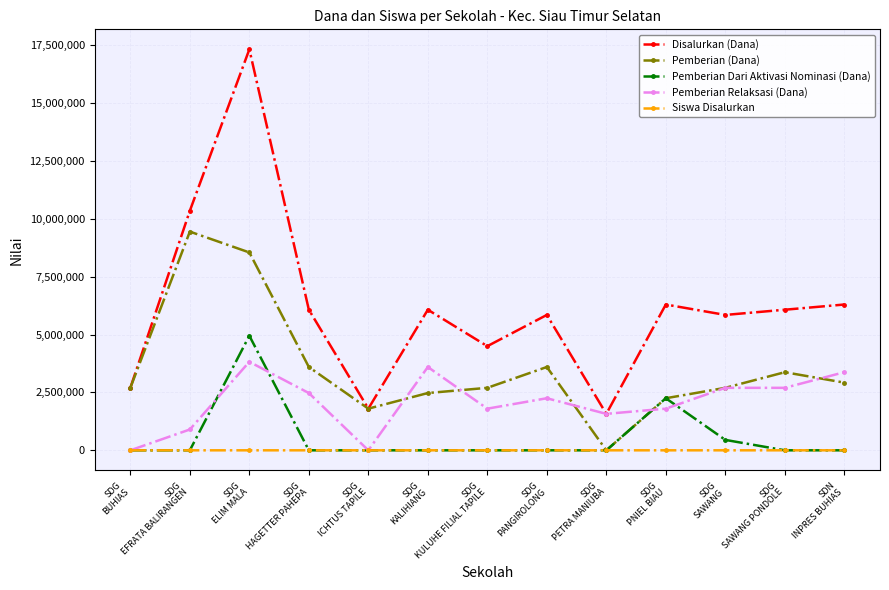

Between SDG
ICHTUS TAPILE and SDN
INPRES BUHIAS, which series saw the biggest shift?

Disalurkan (Dana)